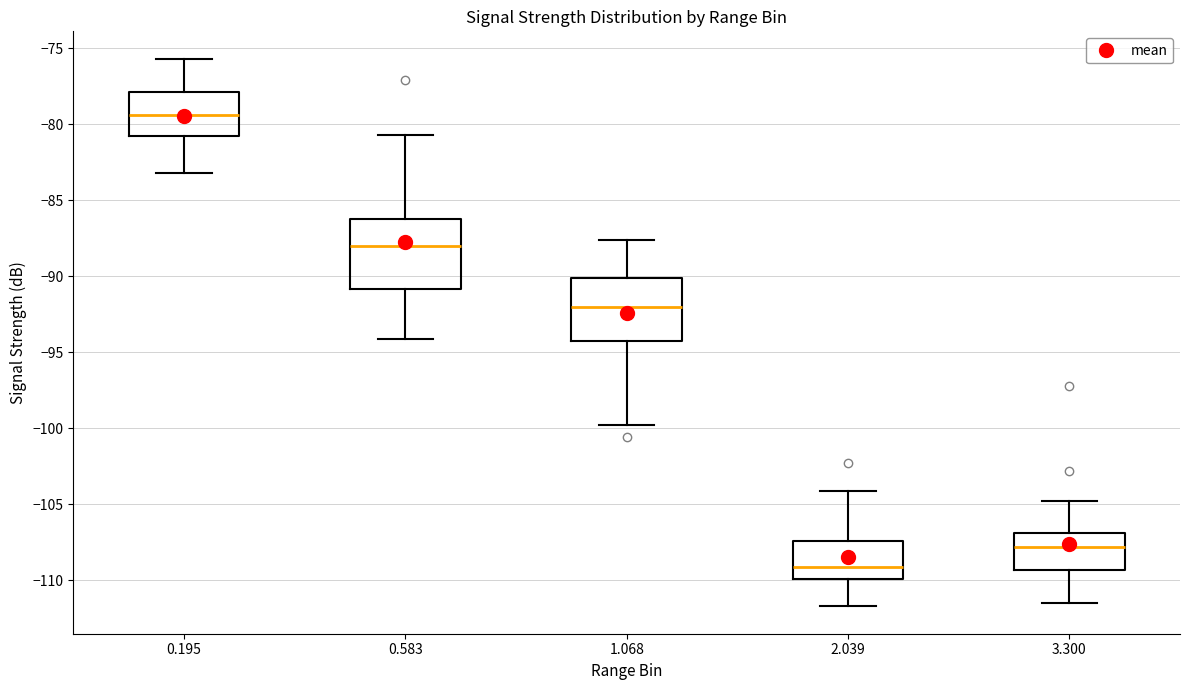

Reading left to right, transcribe this box plot: for each box, give where its median line is, the range the box spans, and where its two whiskers end, as read against the y-axis. The values are not printed on the chart, so give them approximately, as read against the axis.

0.195: median -79.5, box -81.0 to -78.0, whiskers -83.0 to -75.5
0.583: median -88.0, box -91.0 to -86.0, whiskers -94.0 to -80.5
1.068: median -92.0, box -94.0 to -90.0, whiskers -100.0 to -87.5
2.039: median -109.0, box -110.0 to -107.5, whiskers -111.5 to -104.0
3.300: median -108.0, box -109.5 to -107.0, whiskers -111.5 to -105.0